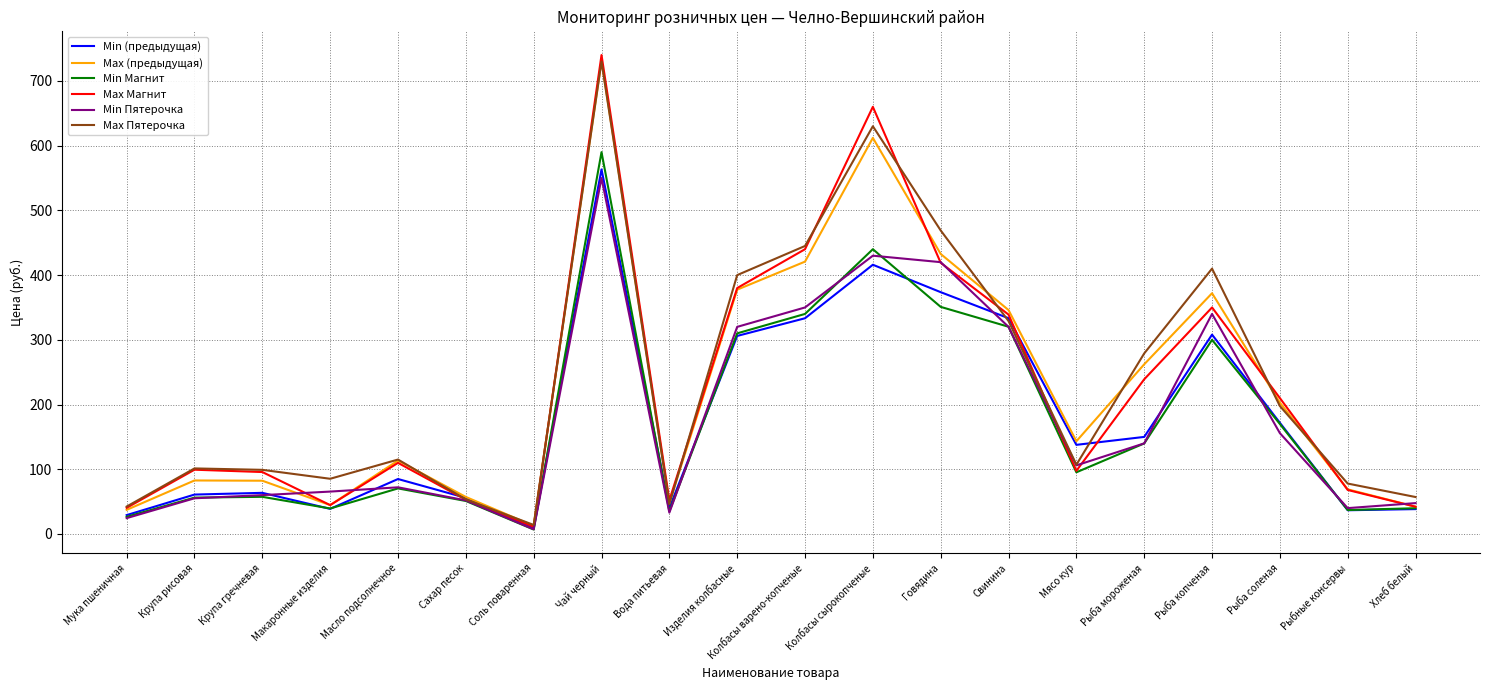

The Min Магнит series shows 104.0 at Масло подсолнечное. True or false?

False